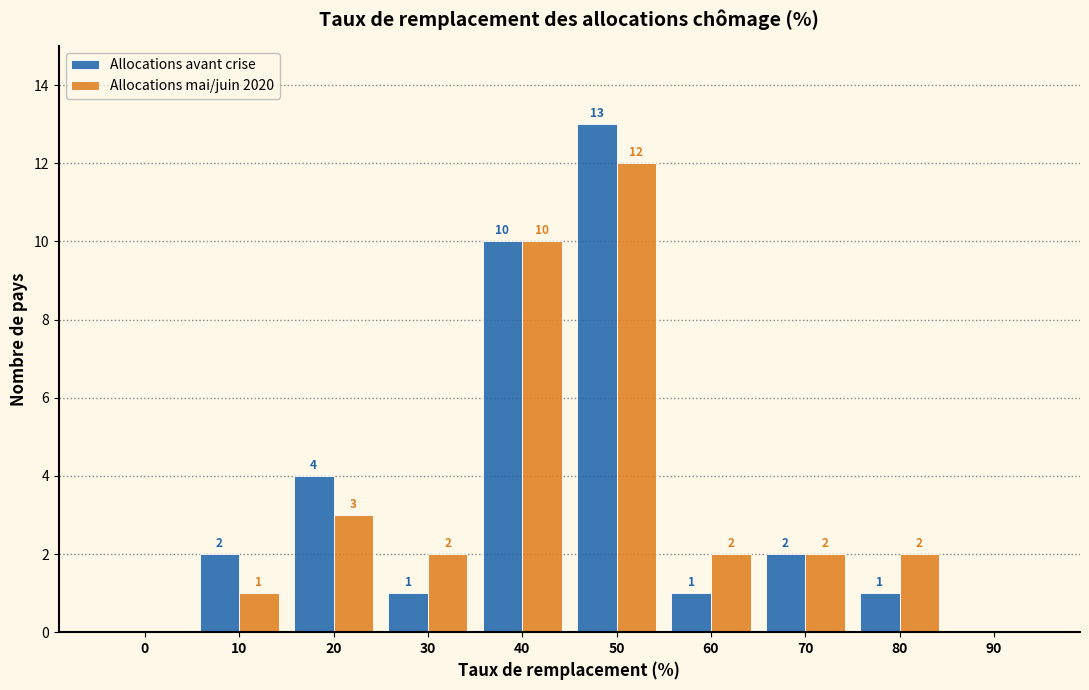

Reading left to right, what are all the values shown in this chart?

Allocations avant crise: 0=0	10=2	20=4	30=1	40=10	50=13	60=1	70=2	80=1	90=0
Allocations mai/juin 2020: 0=0	10=1	20=3	30=2	40=10	50=12	60=2	70=2	80=2	90=0